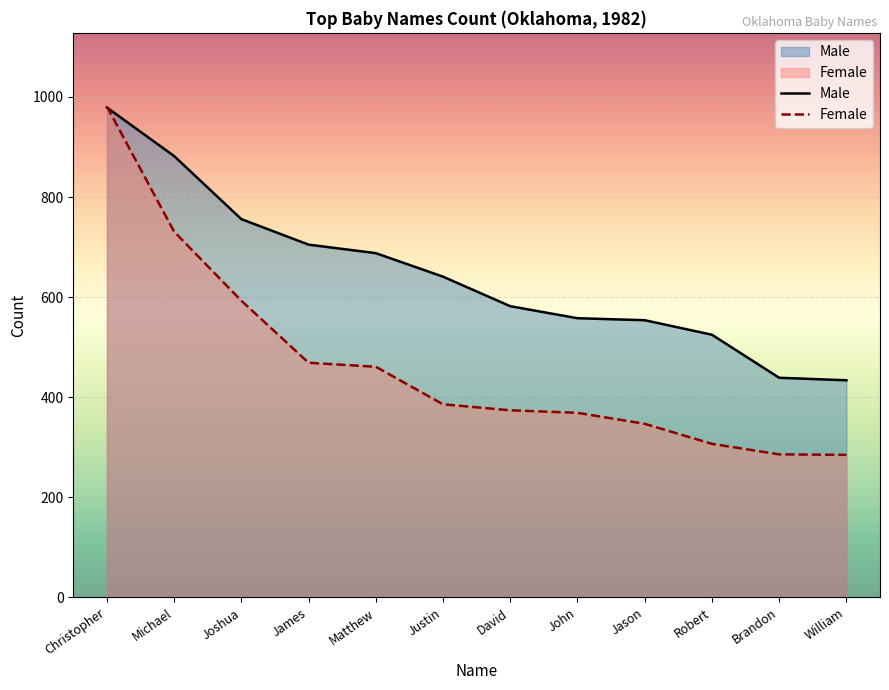

What is the difference between the Female values at John and Jason?

22